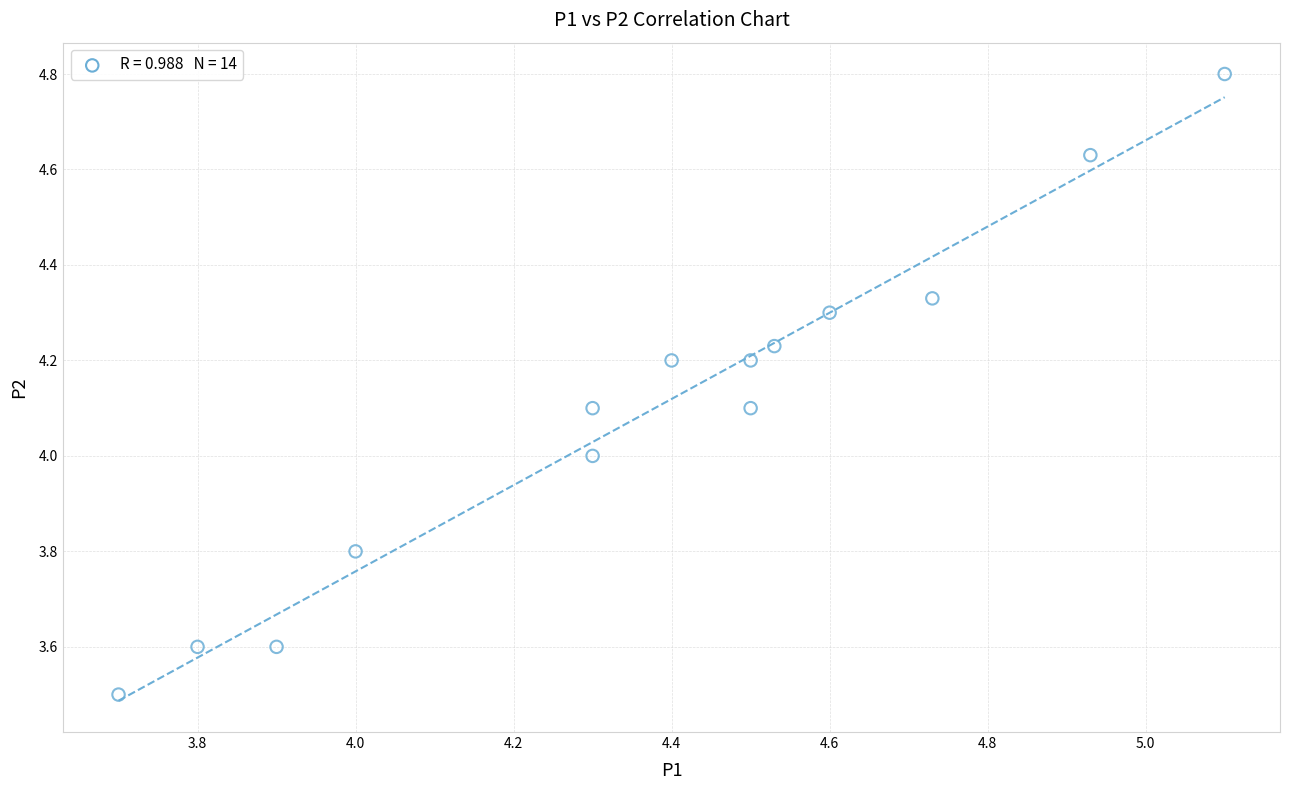

What is the range of X values (max minus min)?

1.4